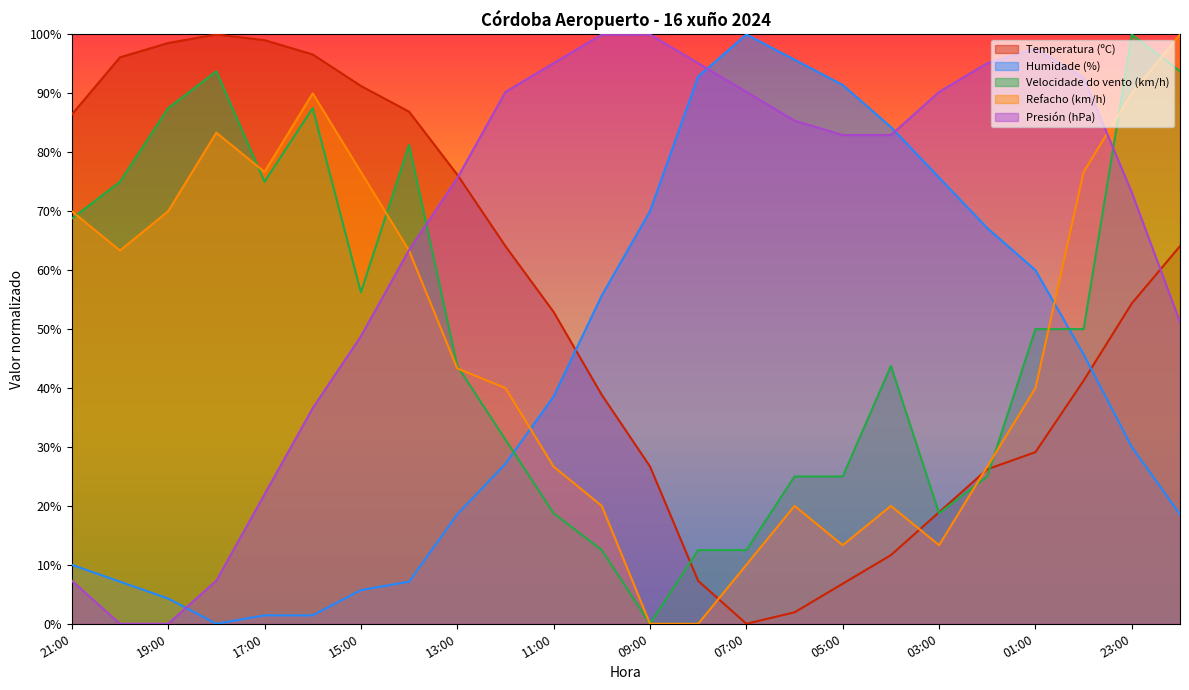

Where is the first local minimum for Velocidade do vento (km/h)?

17:00